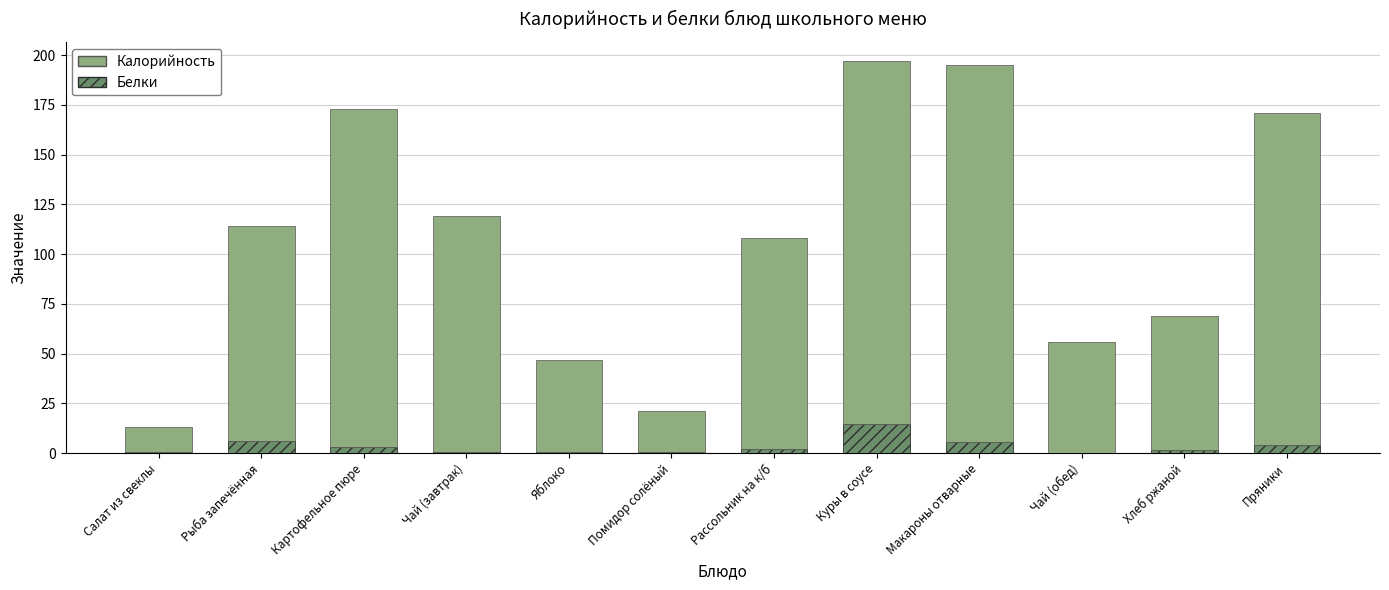

Which category has the highest value in the Белки series?

Куры в соусе